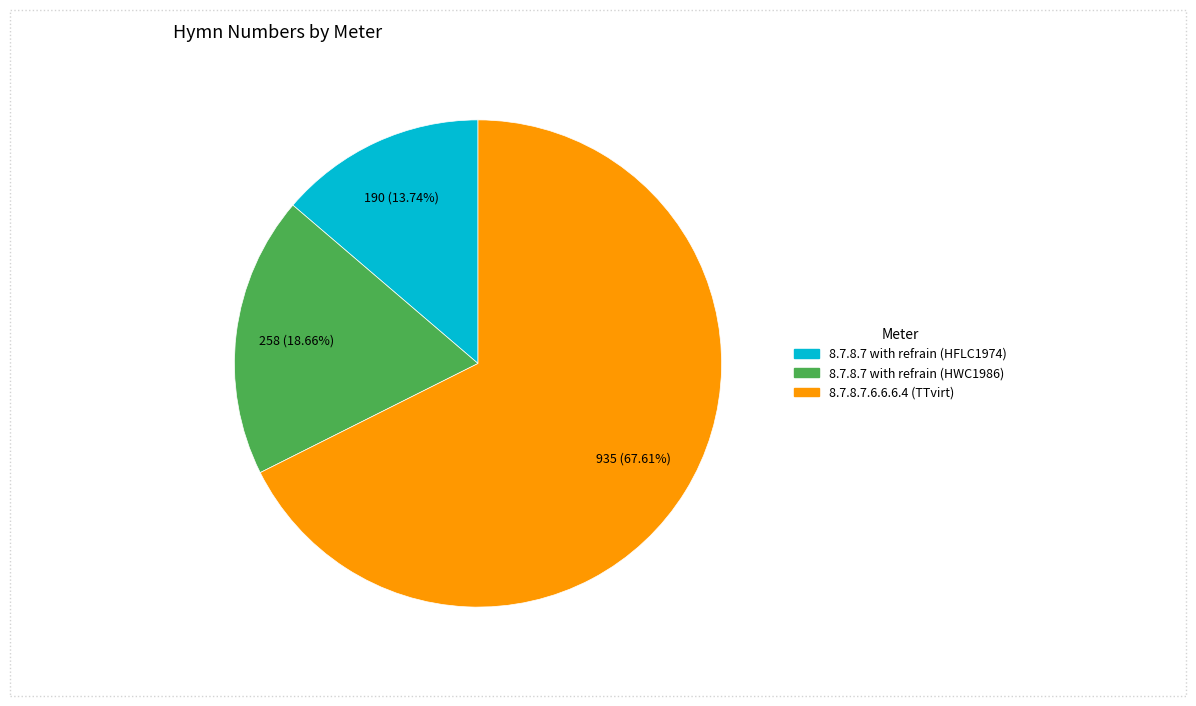

Approximately how many times larger is the value at 8.7.8.7 with refrain (HFLC1974) compared to 8.7.8.7 with refrain (HWC1986)?

0.7